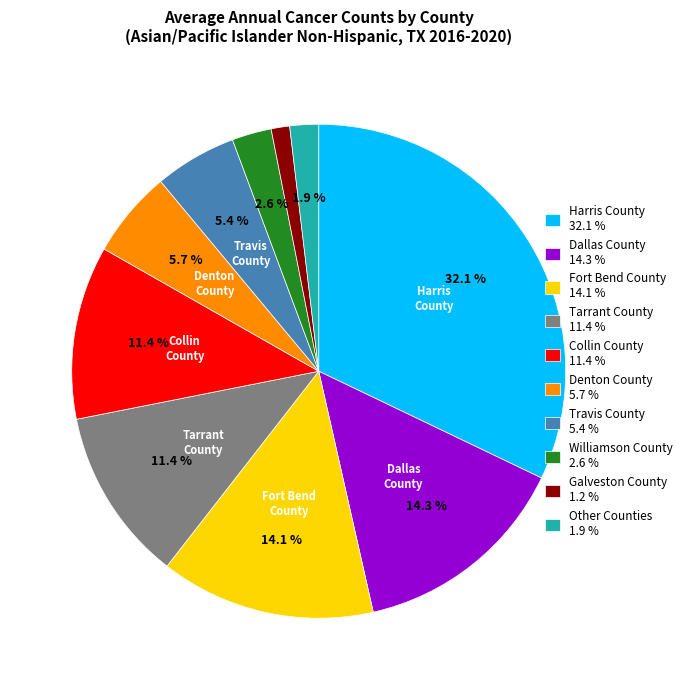

Approximately how many times larger is the value at Harris County 32.1 % compared to Denton County 5.7 %?

5.6